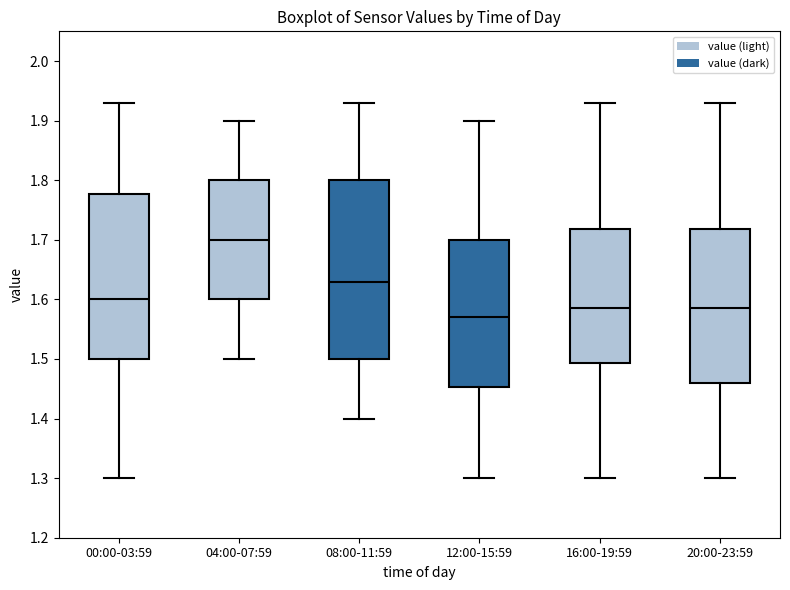

Which box is the tallest, from its lower edge to its upper edge?

08:00-11:59